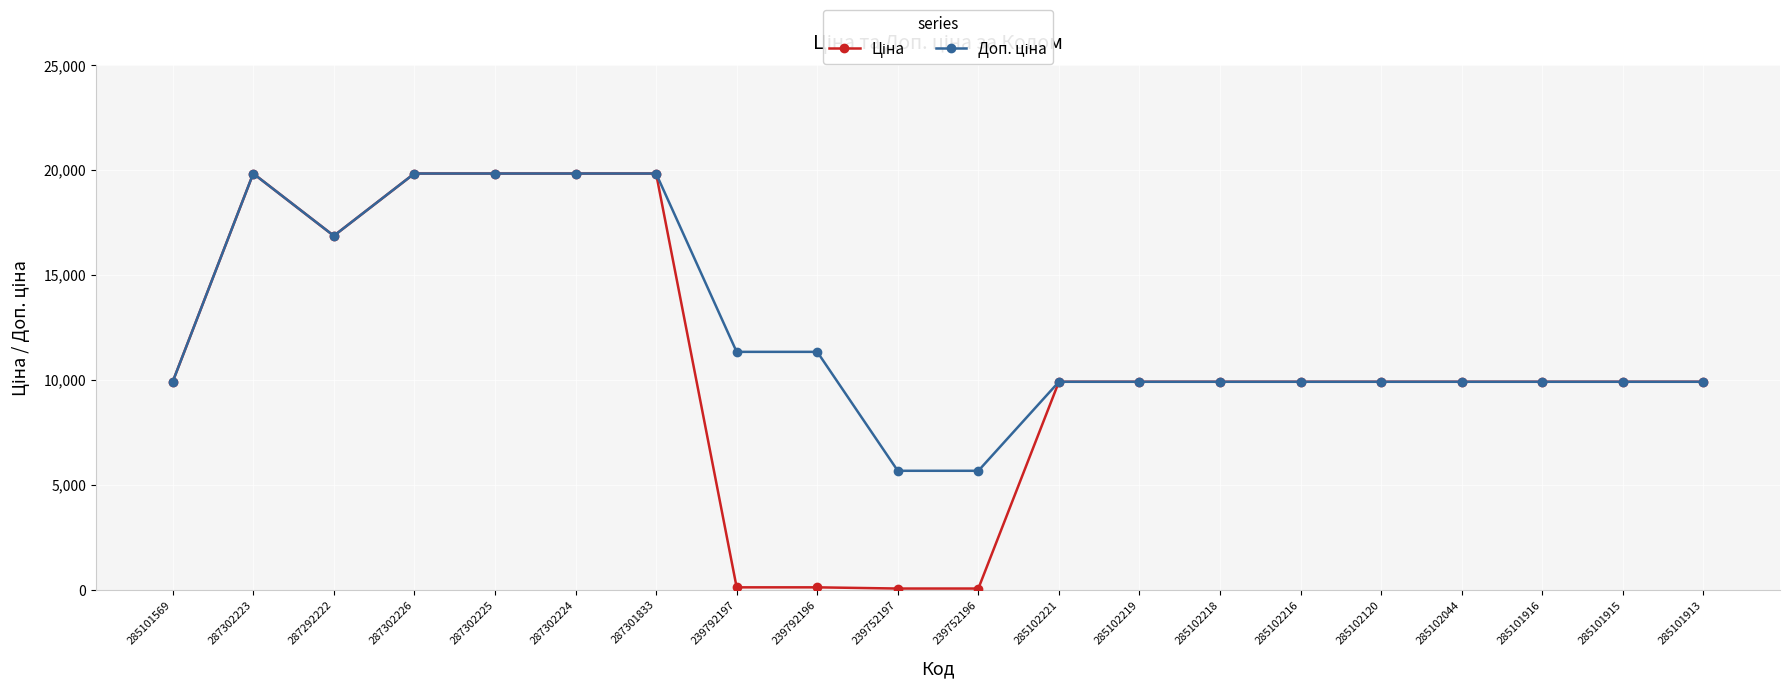

How many lines are shown in the chart?

2